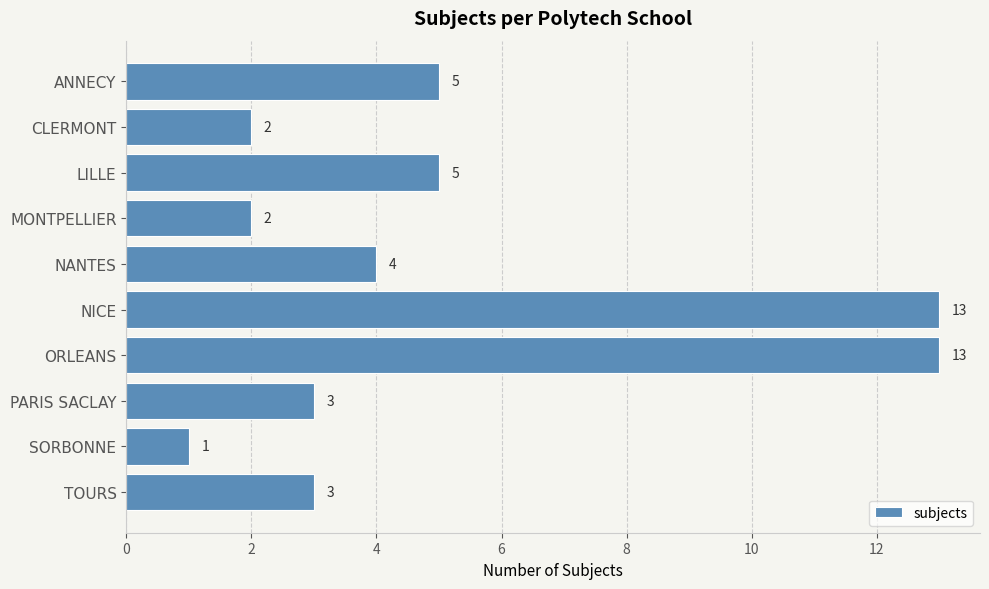

What is the sum of all values?

51